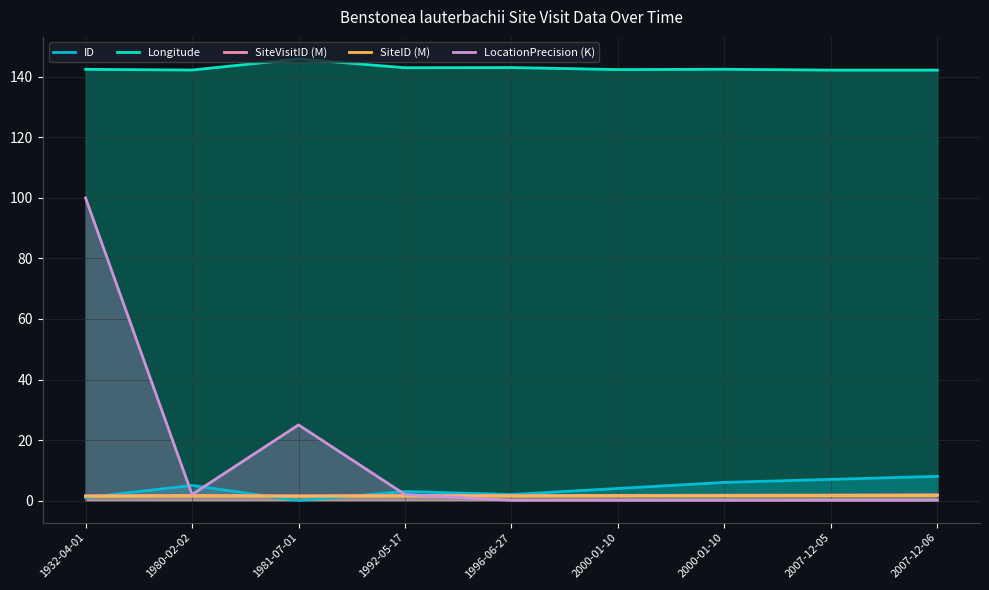

Is the value of LocationPrecision (K) at 1981-07-01 greater than the value of Longitude at 2000-01-10?

No